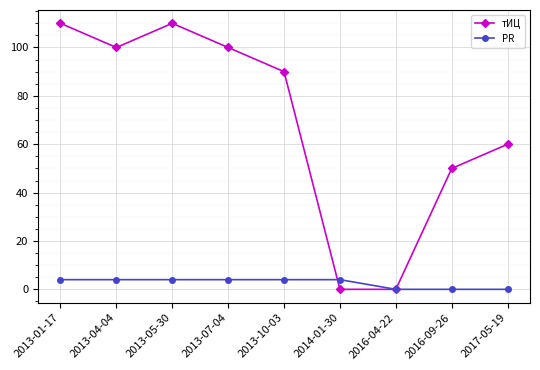

Reading left to right, transcribe all the data shown in this chart.

тИЦ: 2013-01-17=110	2013-04-04=100	2013-05-30=110	2013-07-04=100	2013-10-03=90	2014-01-30=0	2016-04-22=0	2016-09-26=50	2017-05-19=60
PR: 2013-01-17=4	2013-04-04=4	2013-05-30=4	2013-07-04=4	2013-10-03=4	2014-01-30=4	2016-04-22=0	2016-09-26=0	2017-05-19=0